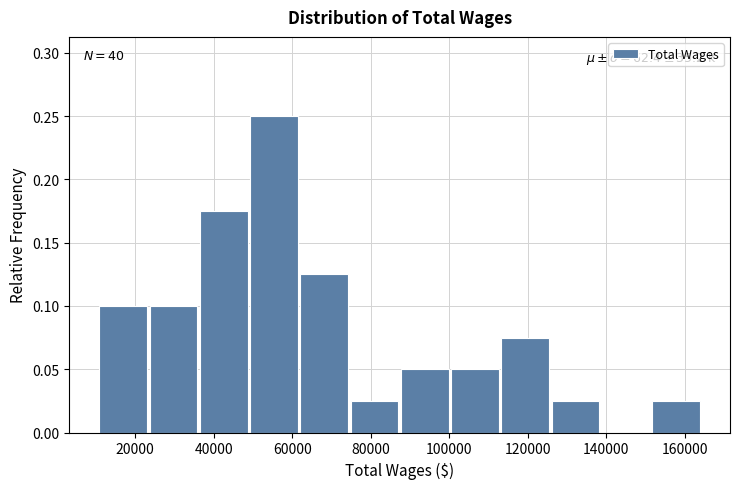

Over which range of the x-axis is the bar tallest?

50000 to 62000